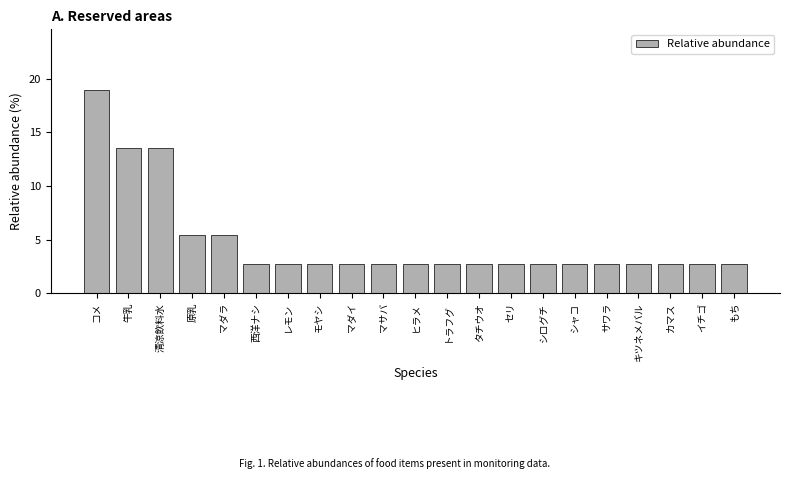

Reading right to left, list all the values displayed in this chart.

もち=2.7	イチゴ=2.7	カマス=2.7	キツネメバル=2.7	サワラ=2.7	シャコ=2.7	シログチ=2.7	セリ=2.7	タチウオ=2.7	トラフグ=2.7	ヒラメ=2.7	マサバ=2.7	マダイ=2.7	モヤシ=2.7	レモン=2.7	西洋ナシ=2.7	マダラ=5.4	原乳=5.4	清涼飲料水=13.5	牛乳=13.5	コメ=18.9